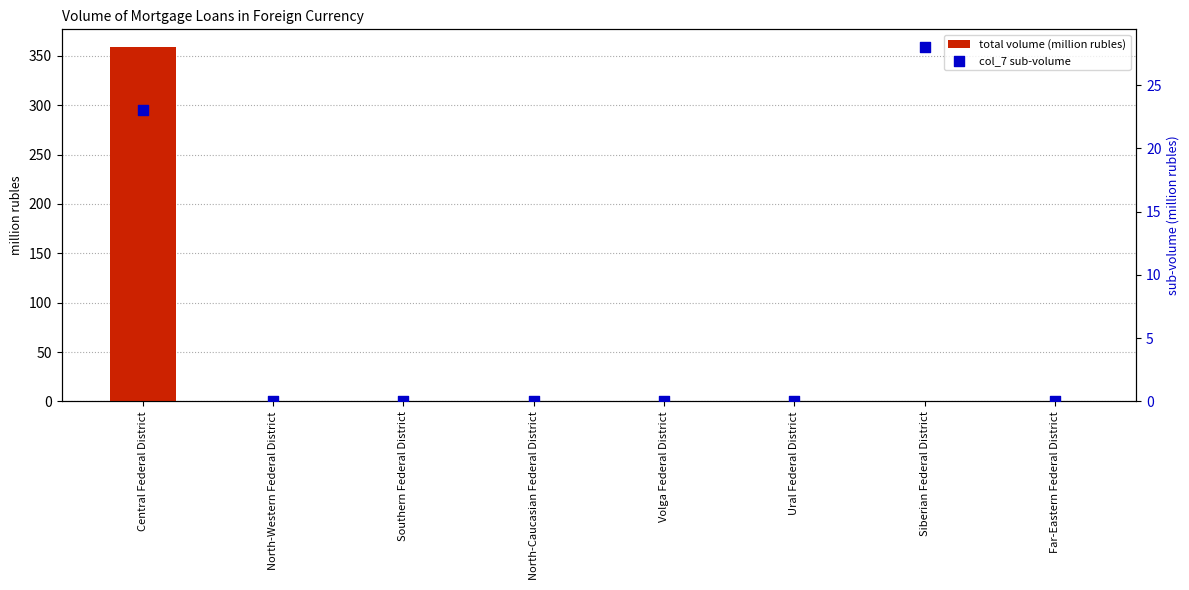

What is the total value across all series at Central Federal District?

382